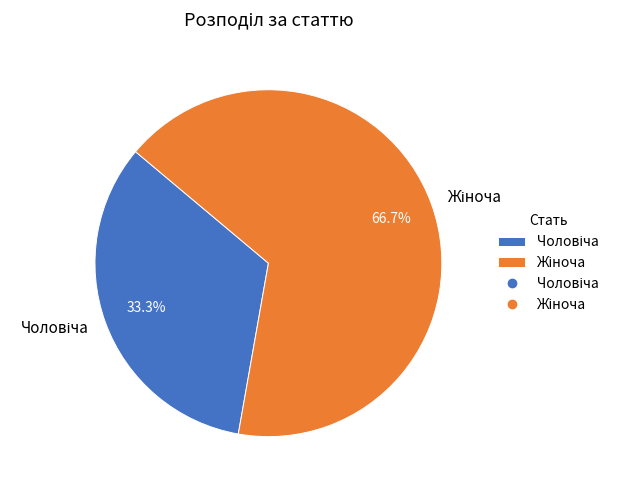

What is the majority slice?

Жіноча